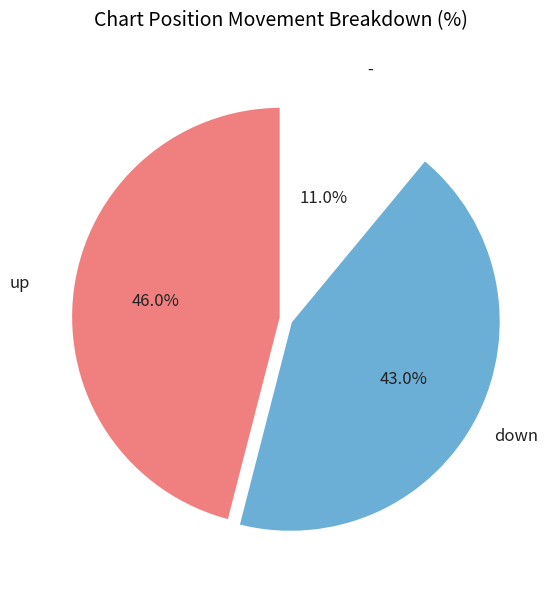

Which category has the smallest portion of the pie?

-